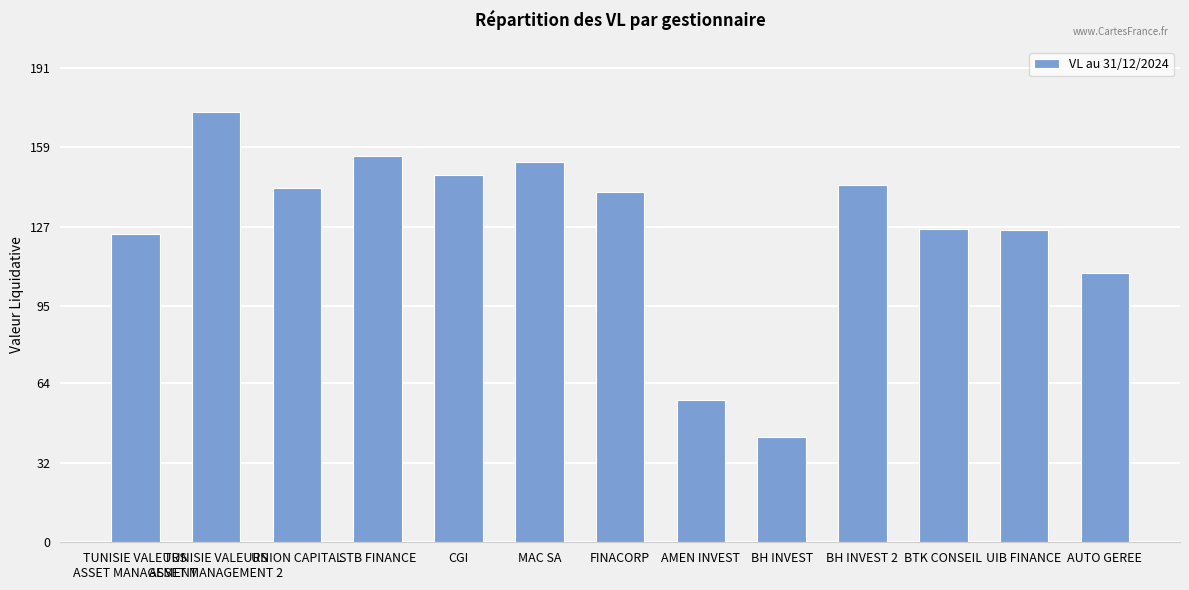

How many distinct data groups are displayed?

1